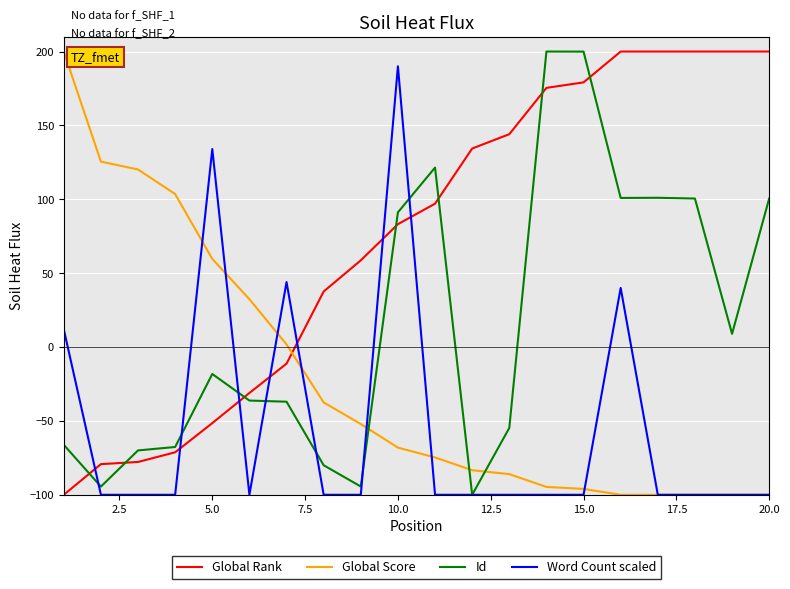

Is this an area chart (filled region under the line)?

No